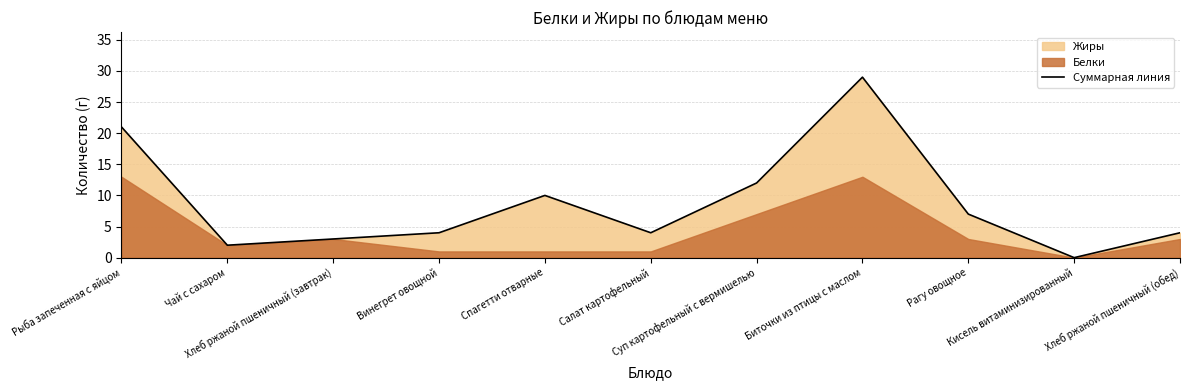

How many interior local peaks (higher than both neighbors) does the data have?

2